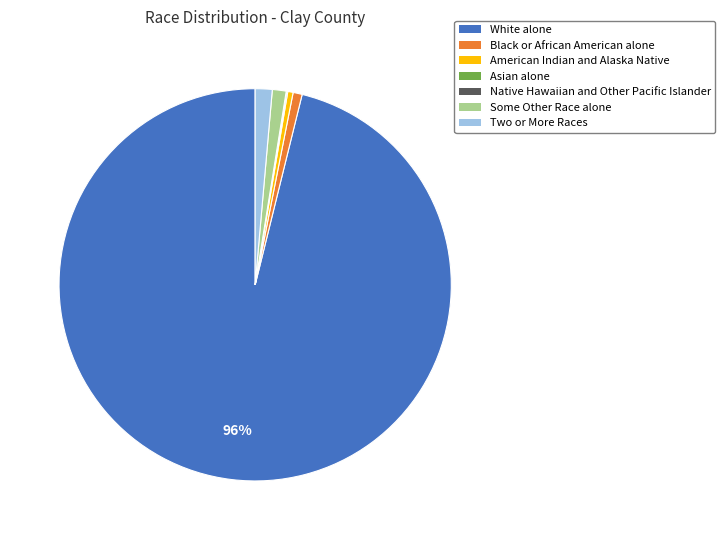

The Black or African American alone slice represents 11% of the pie. True or false?

False